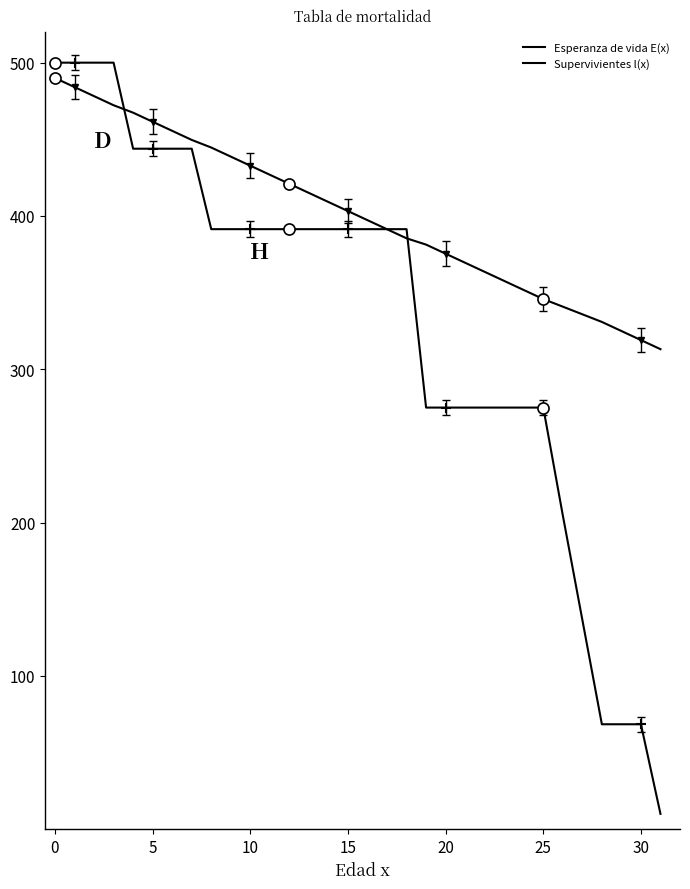

How many times do Esperanza de vida E(x) and Supervivientes l(x) cross each other?

3